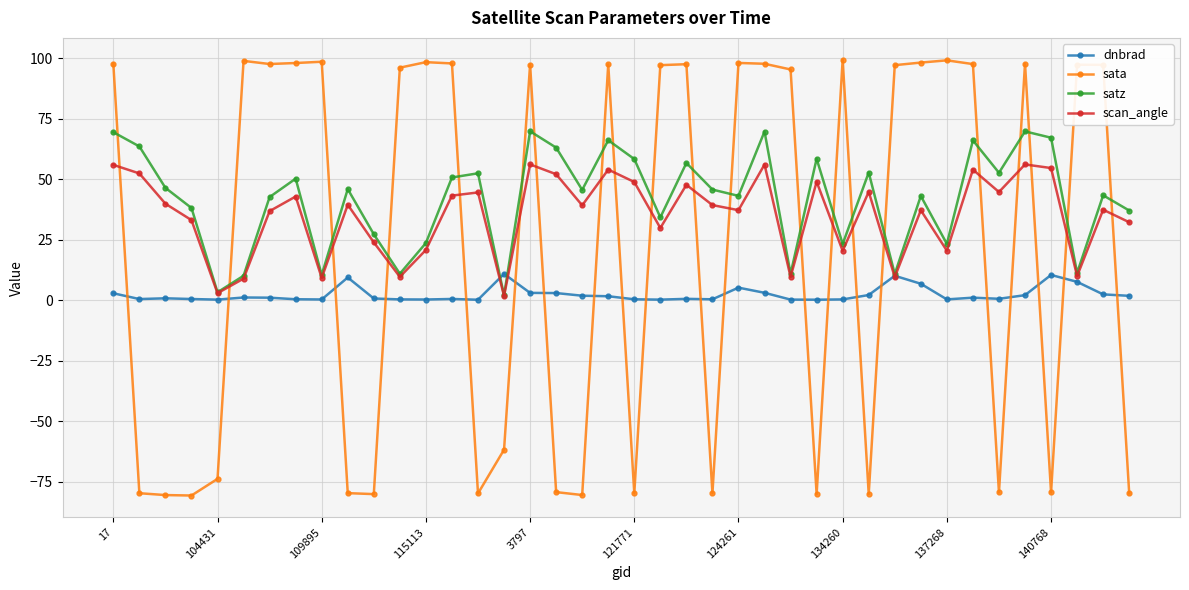

What is the smallest value displayed?

-80.7